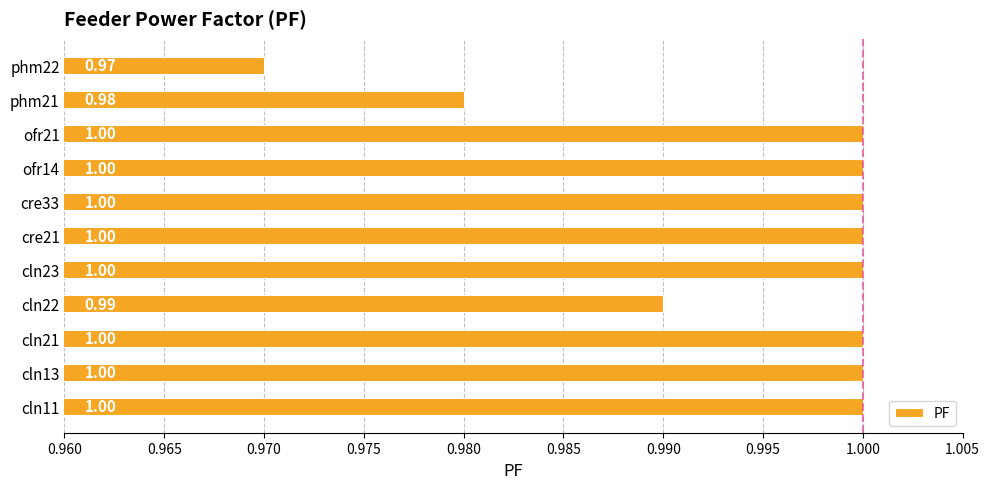

How many data points are less than 1?

3